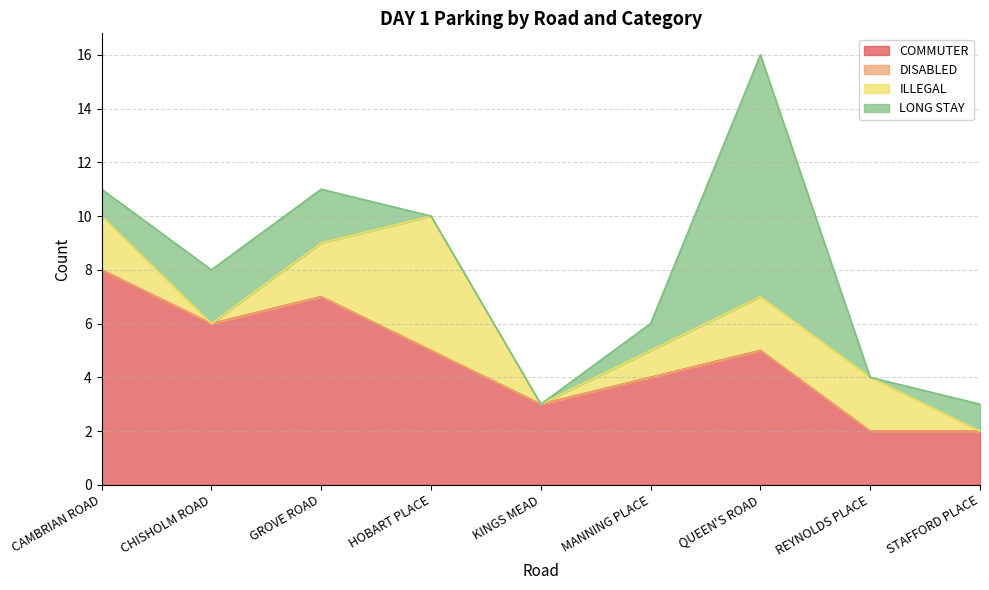

At which category is the sum across all series the highest?

QUEEN'S ROAD